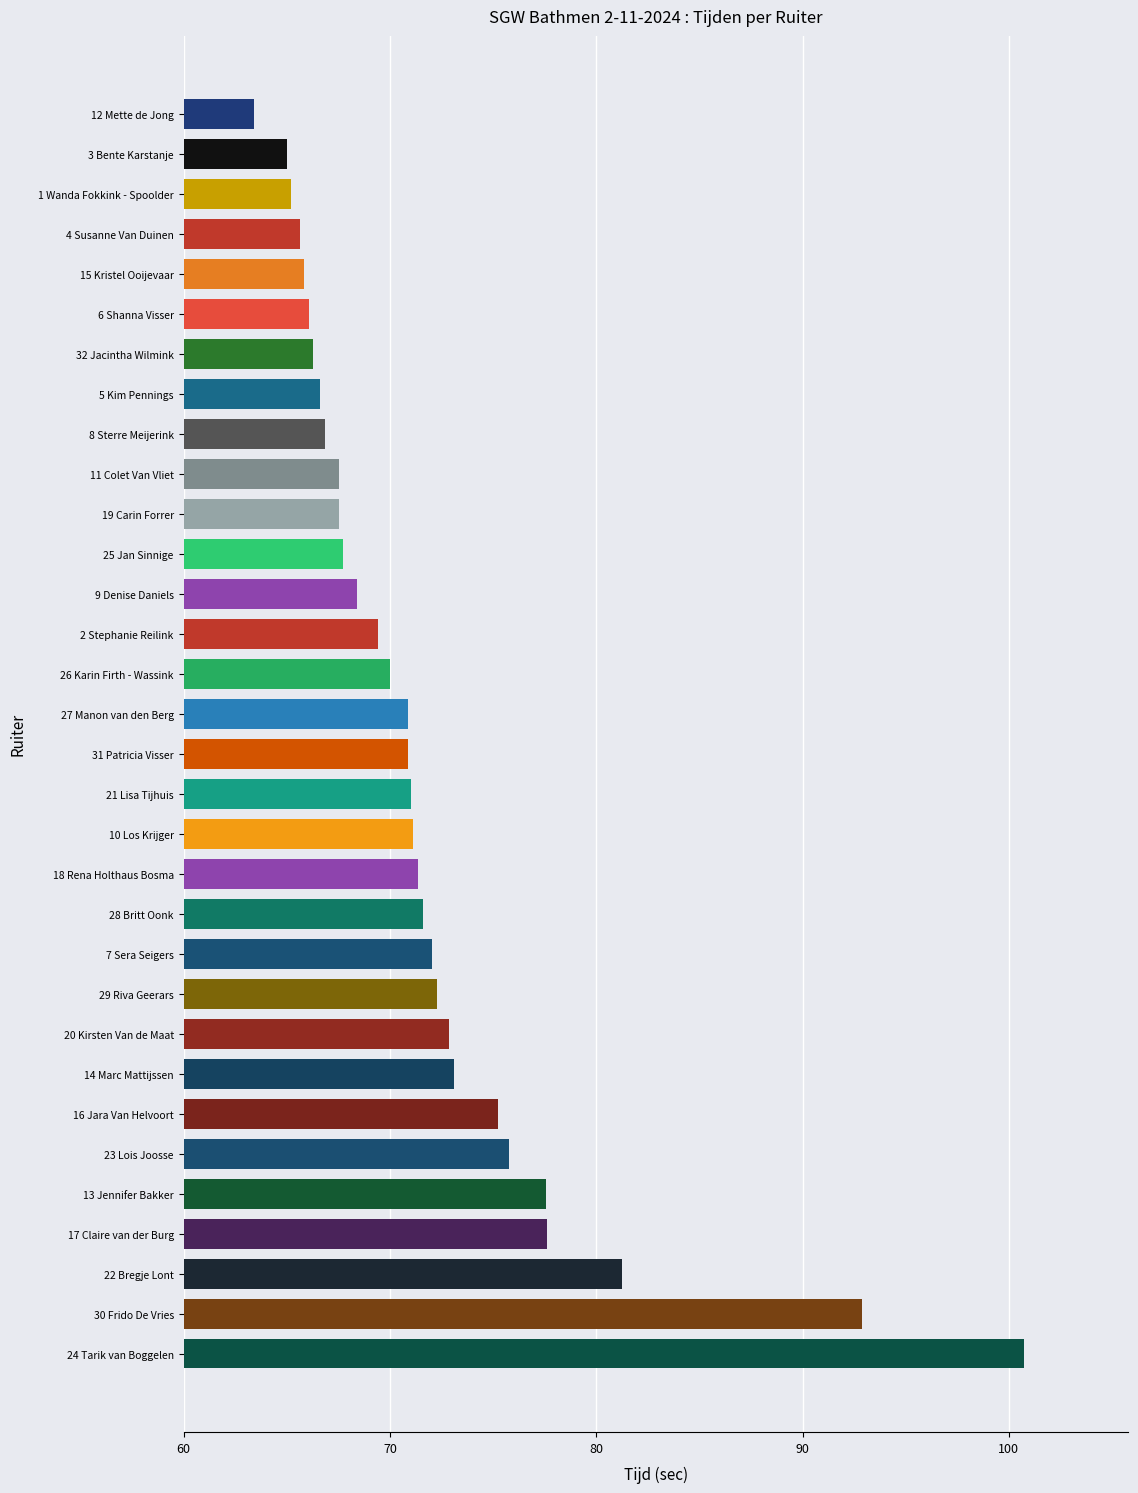

What is the ratio of the value at 19 Carin Forrer to the value at 5 Kim Pennings?

1.0